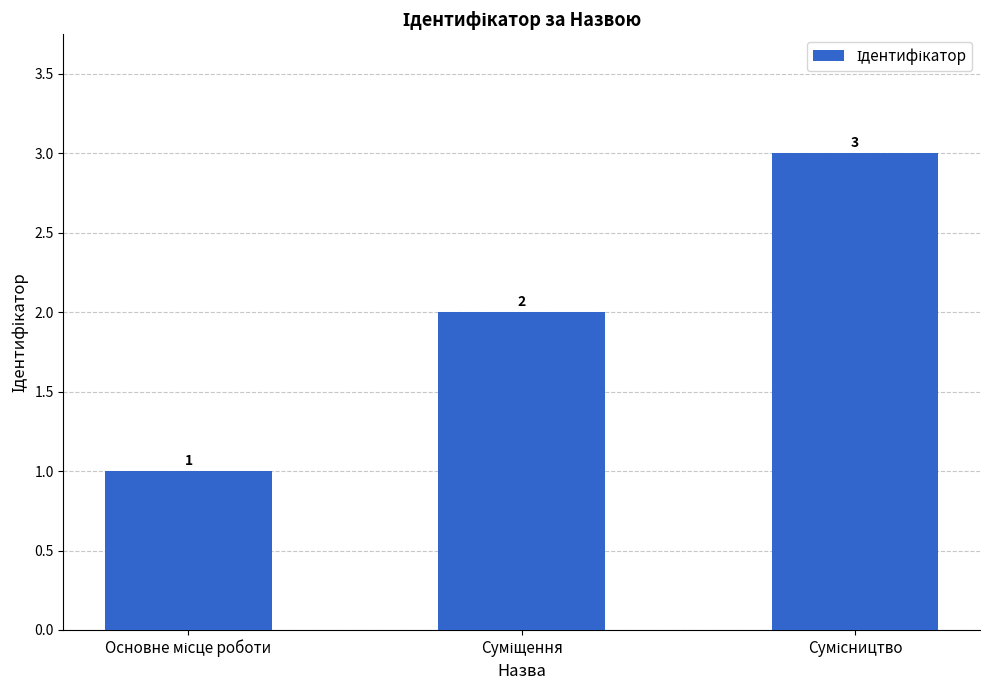

What is the maximum value shown in the chart?

3